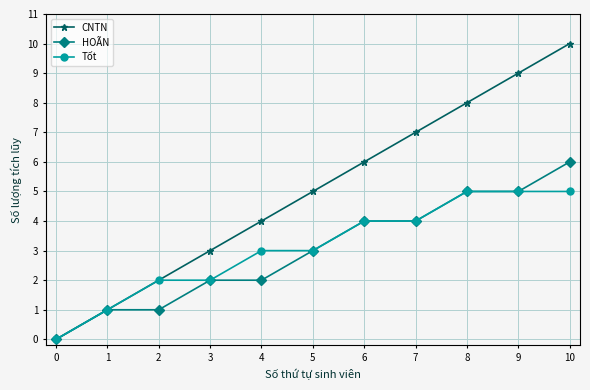

Rank the series by their maximum value, from lowest to highest.

Tốt, HOÃN, CNTN